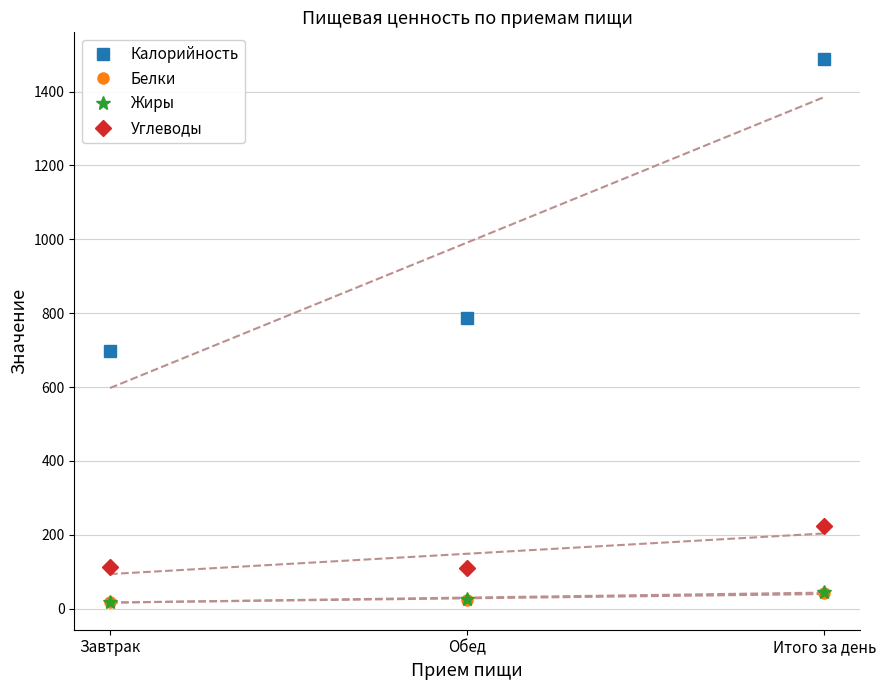

How many data points in Жиры are above 27?

1